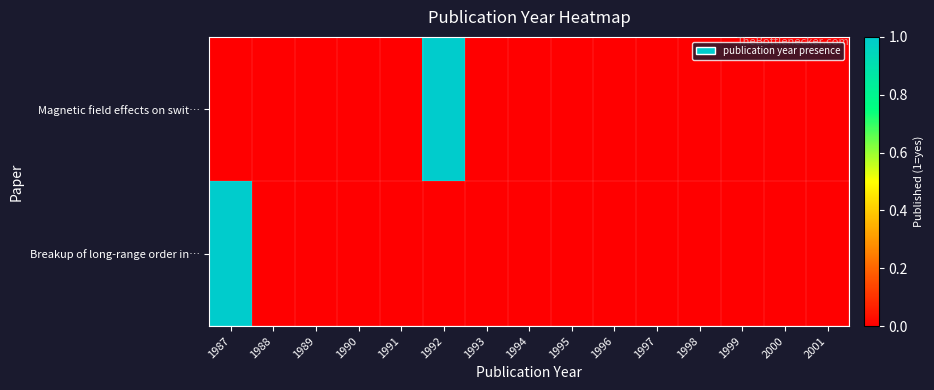

At which category does the chart reach its minimum across all series?

1987